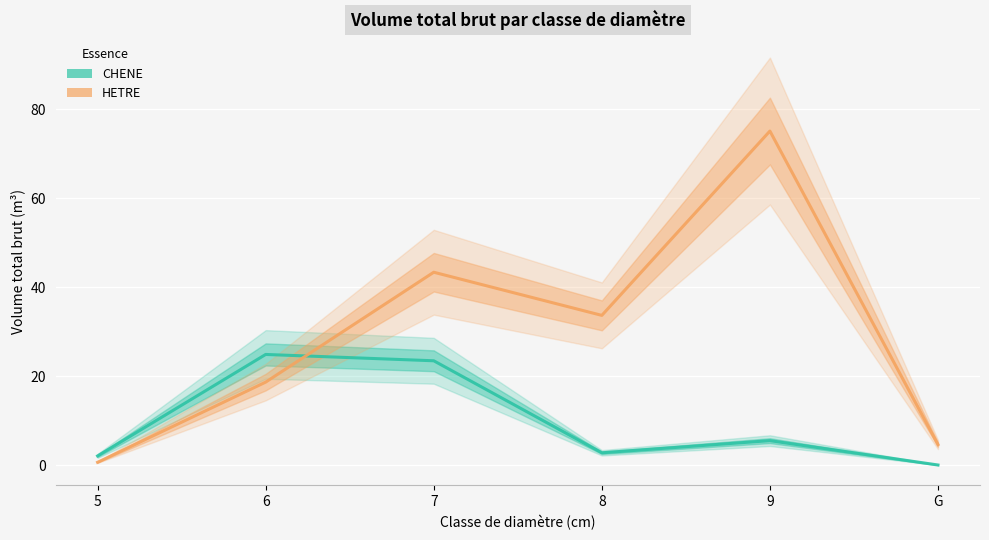

What position from the right is 6?

5